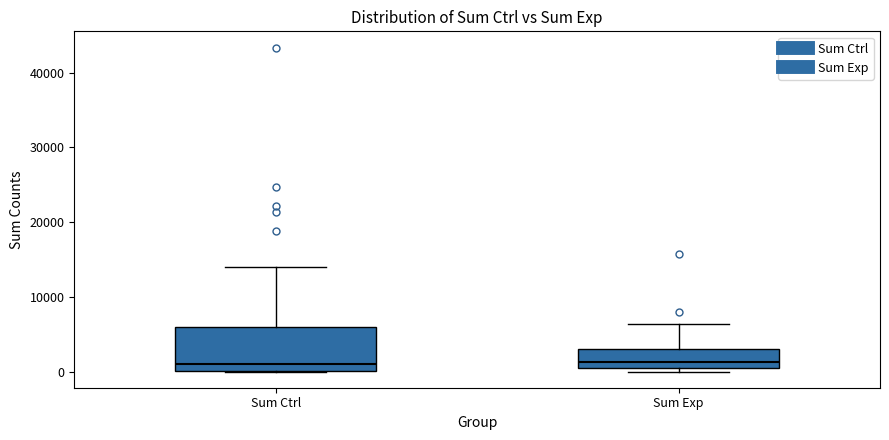

Which box is the tallest, from its lower edge to its upper edge?

Sum Ctrl